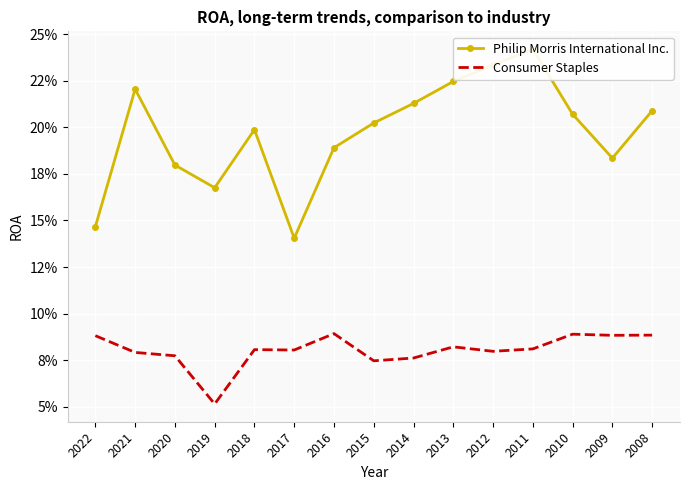

How many lines are shown in the chart?

2